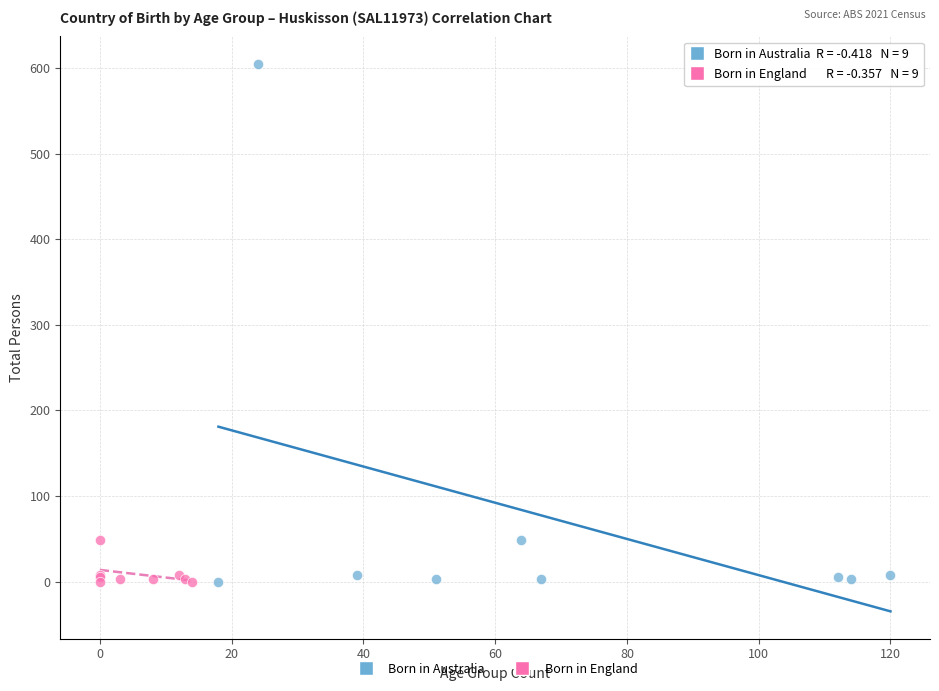

Which series has the widest spread of Y values?

Born in Australia